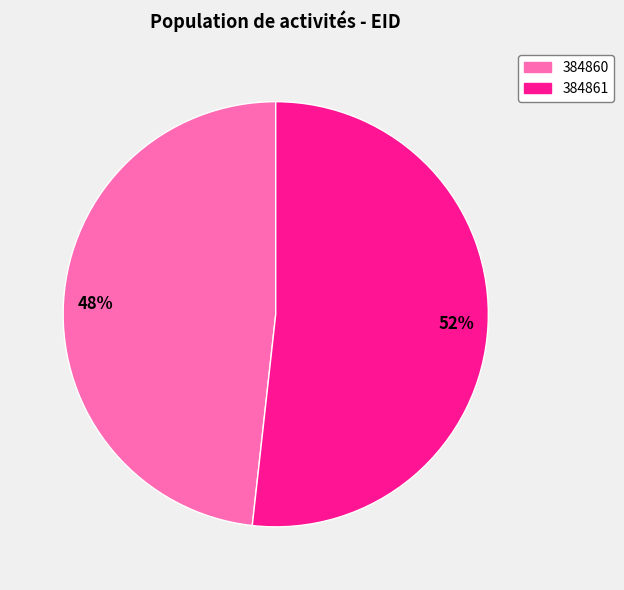

Which slice is the largest?

384861